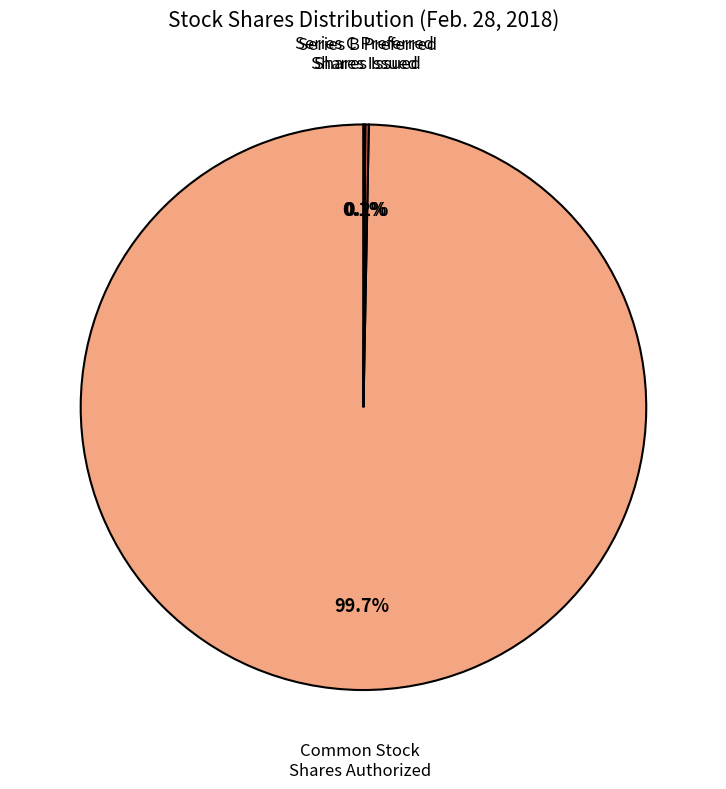

Is there a majority slice in this chart?

Yes